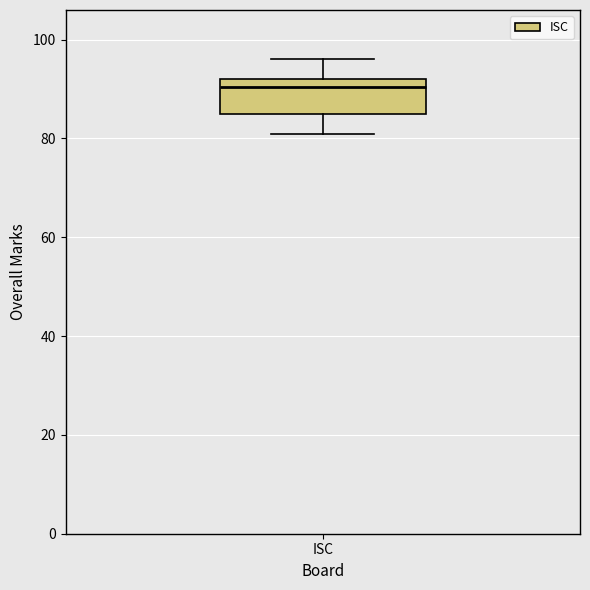

Transcribe this box plot: give where the median line is, the range the box spans, and where the two whiskers end, as read against the y-axis. The values are not printed on the chart, so give them approximately, as read against the axis.

median 90, box 86 to 92, whiskers 82 to 96